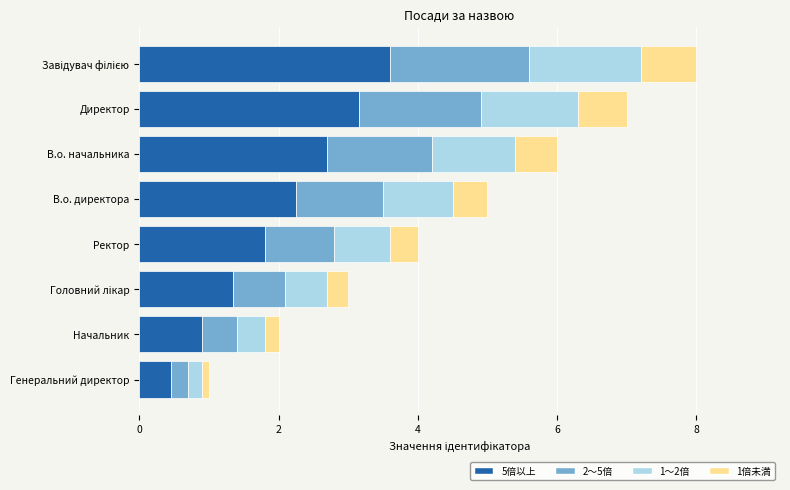

What is the average value of the 5倍以上 series?

2.0